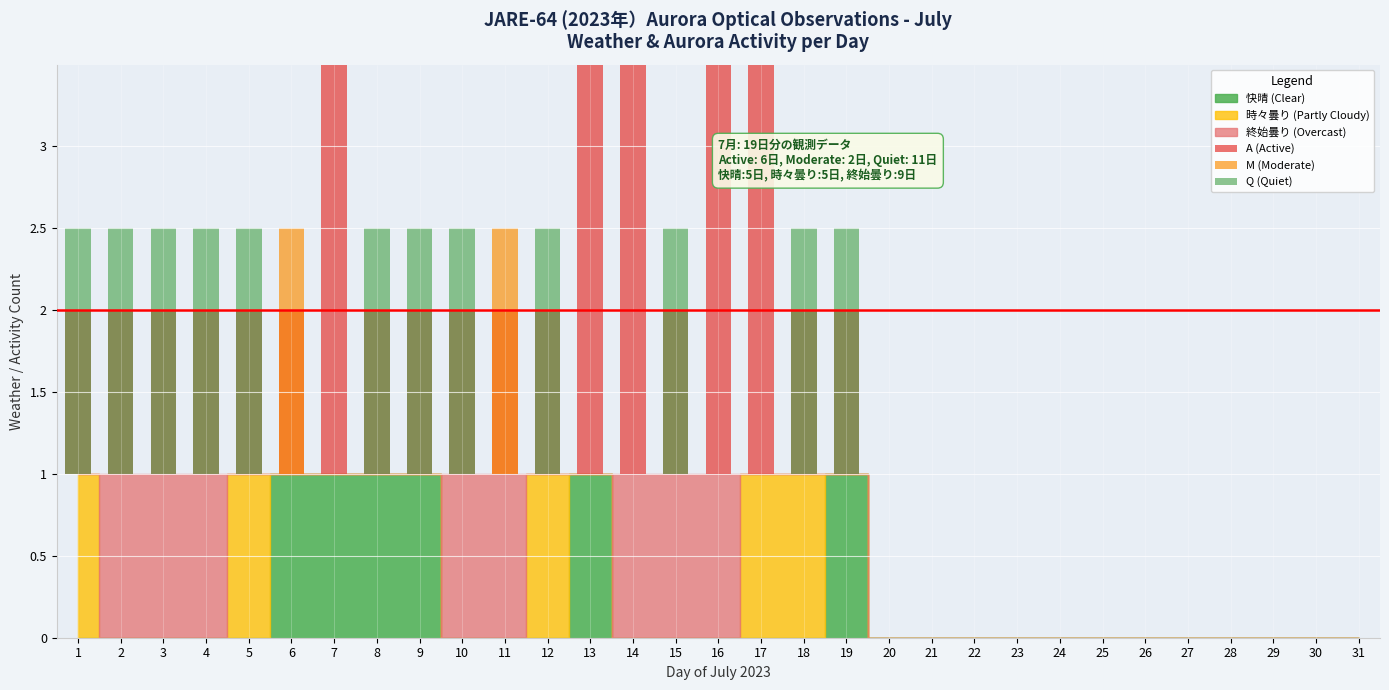

What value does the A (Active) series have at 5?

1.0